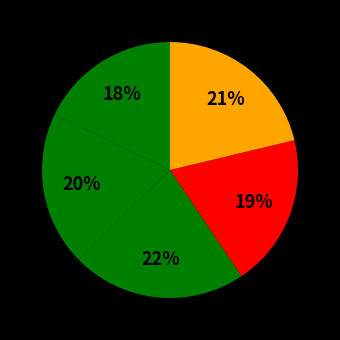

Count the number of slices in the pie.

5